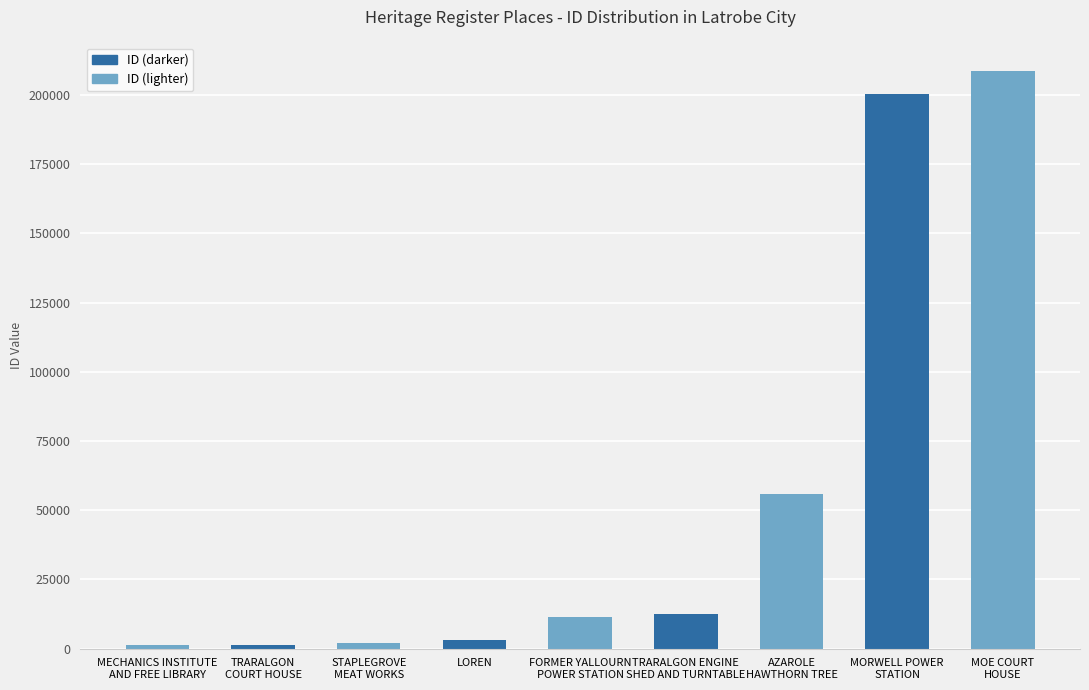

What is the maximum value shown in the chart?

208538